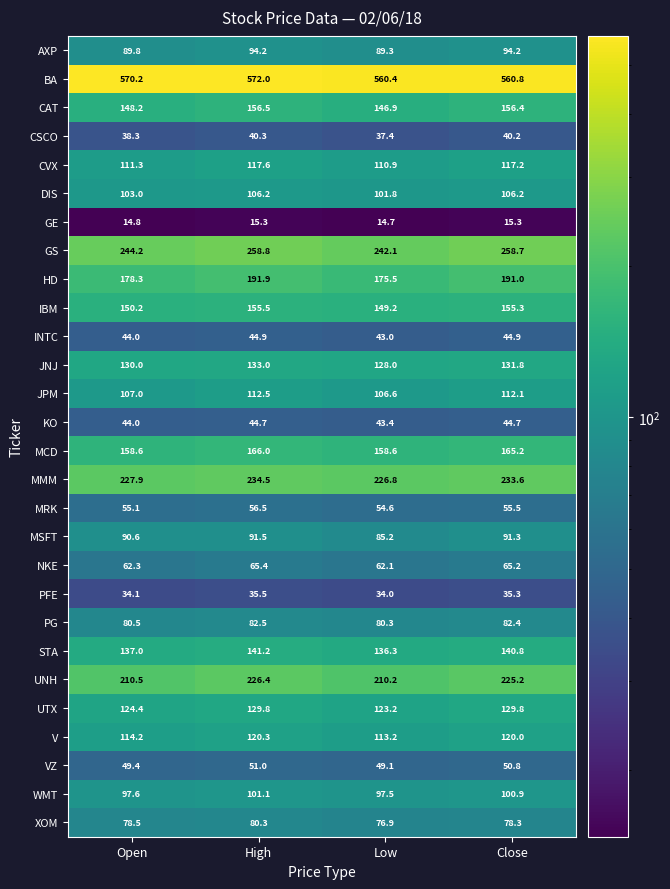

At which category is the sum across all series the highest?

High